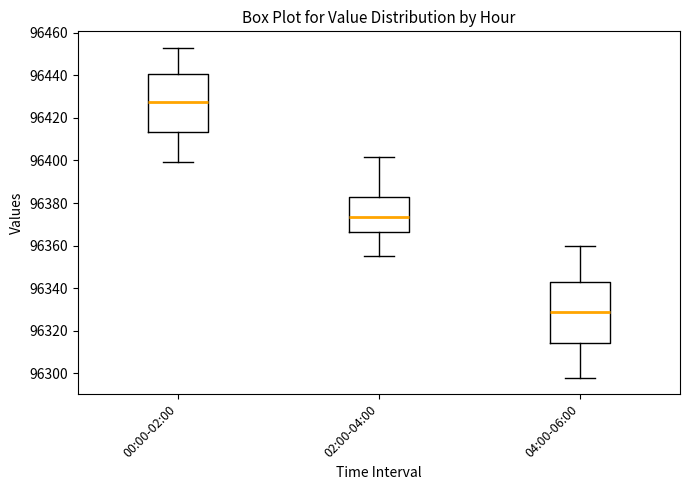

Which box's median line is the lowest?

04:00-06:00